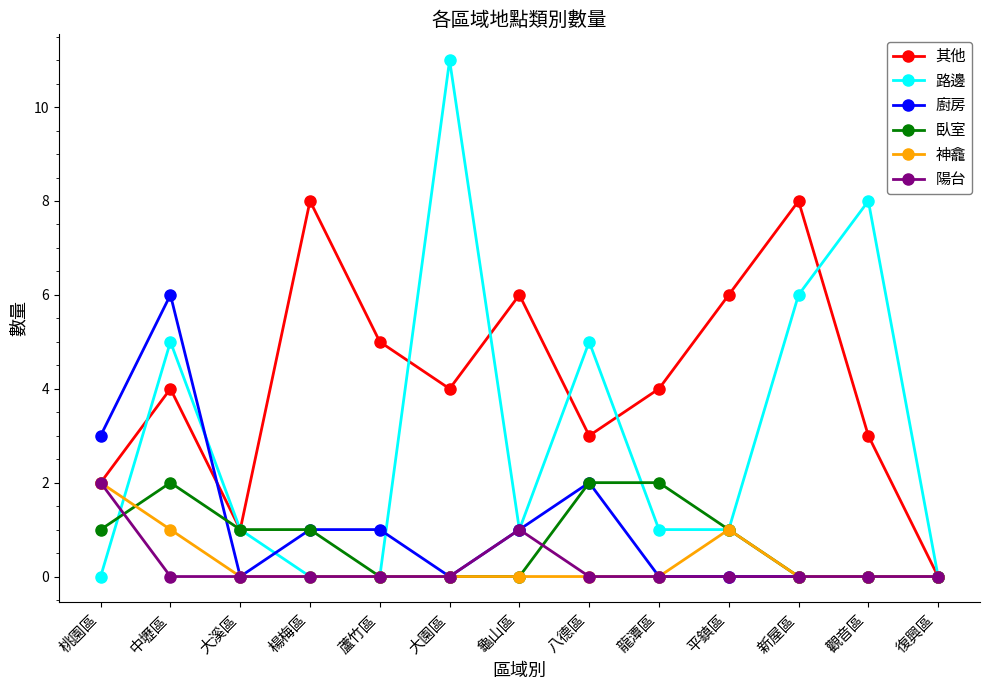

What is the label of the 4th point from the right?

平鎮區